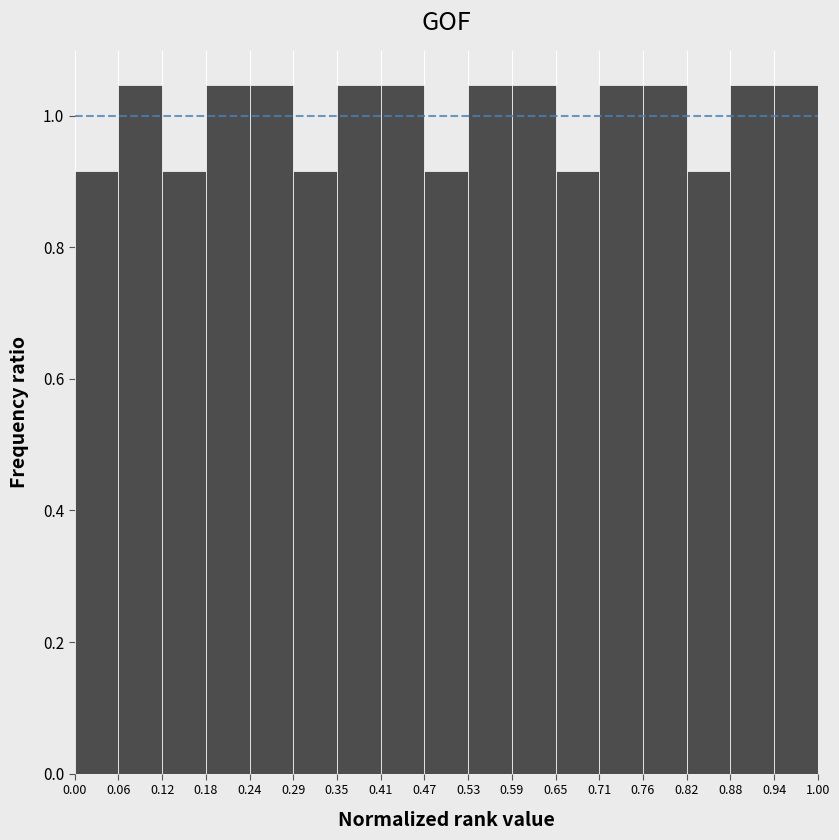

How tall is the bar that spans 0.71 to 0.76 on the x-axis? The values are not printed on the chart, so give them approximately, as read against the axis.

1.04